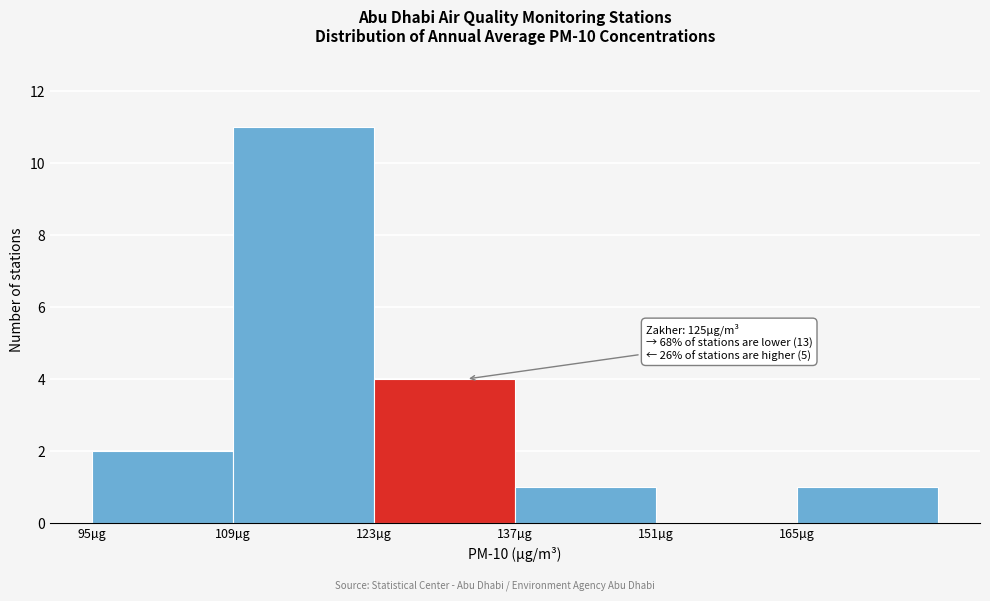

Over which range of the x-axis is the bar tallest?

109 to 123